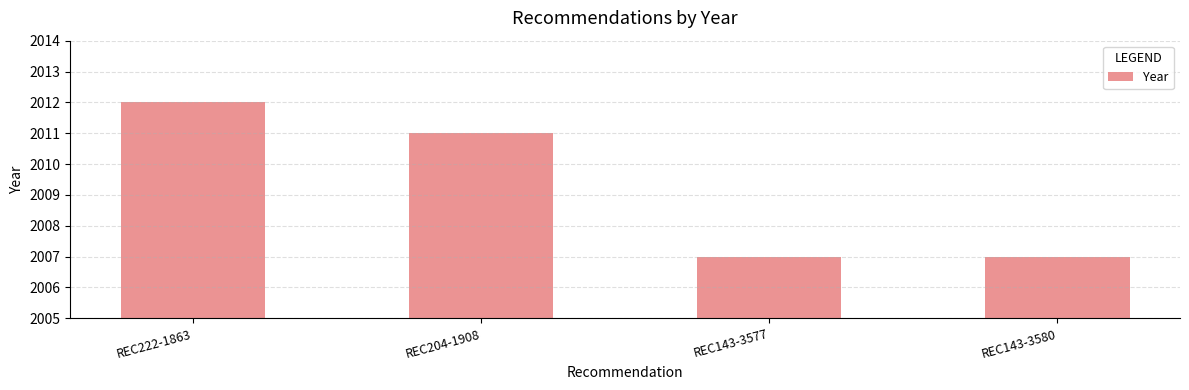

What is the greatest value displayed?

2012